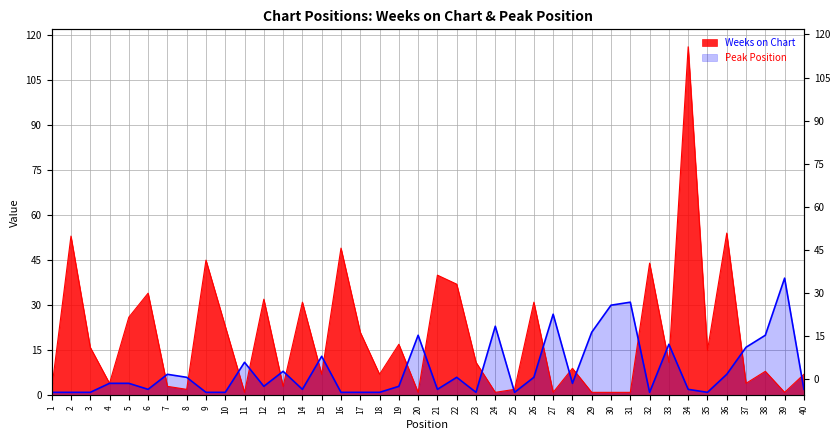

Which series changed the most between 11 and 33?

Weeks on Chart